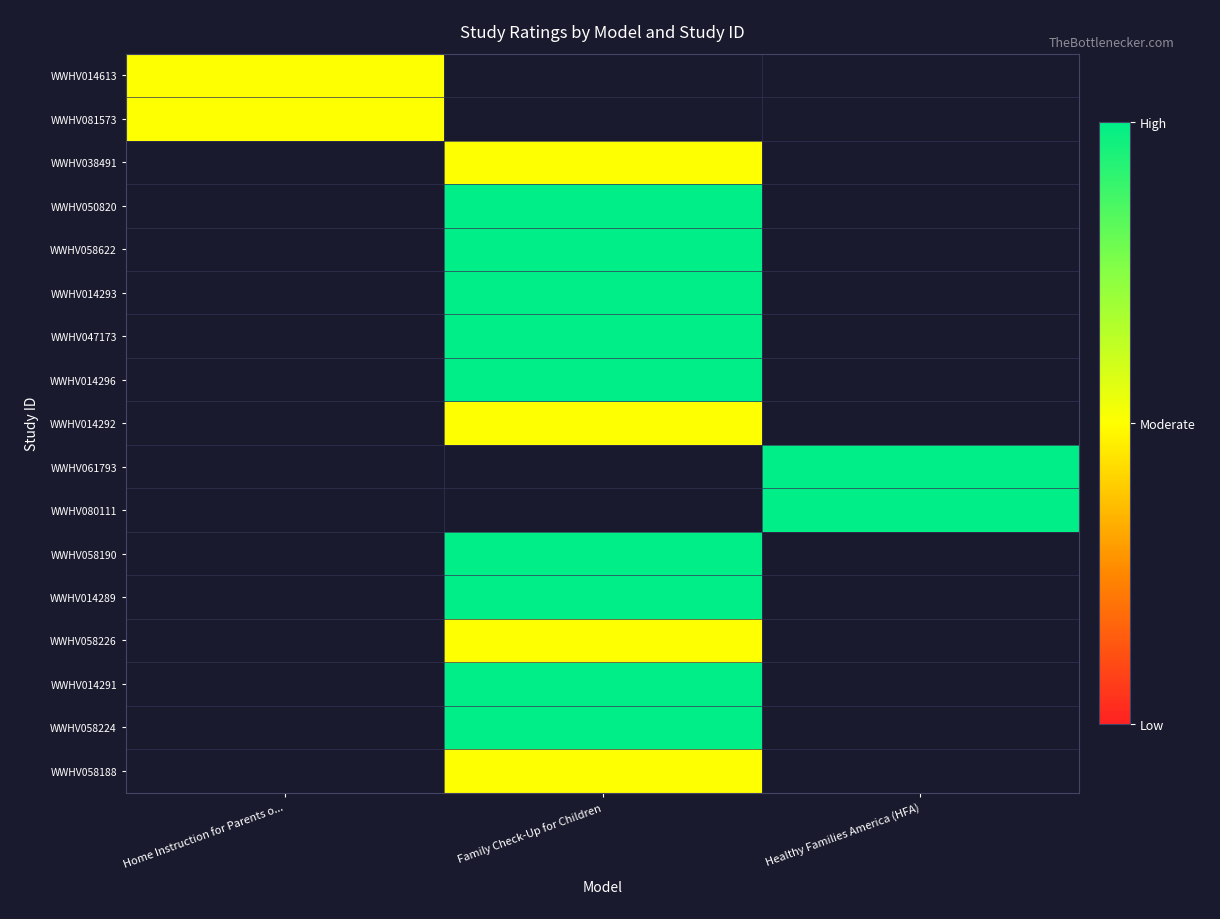

Which label corresponds to the largest value in the chart?

Family Check-Up for Children